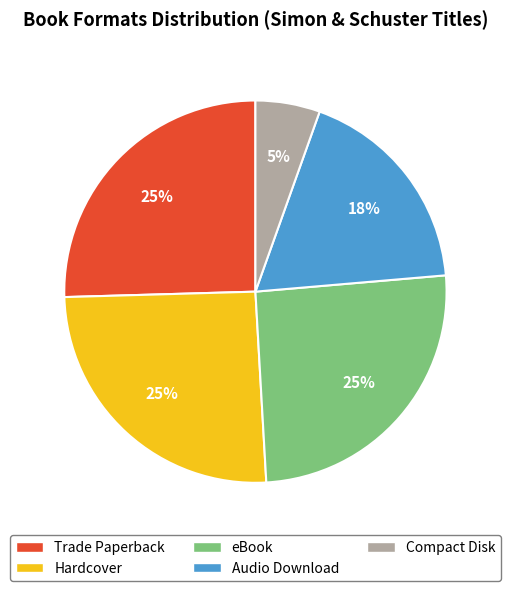

Between Audio Download and eBook, which is larger?

eBook